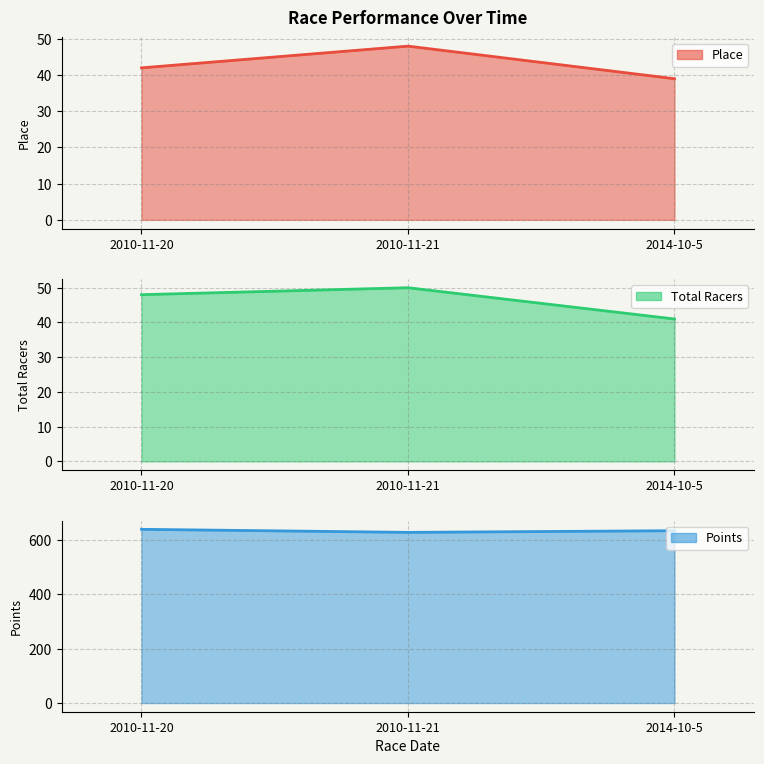

How many data points in Place are less than 42?

1